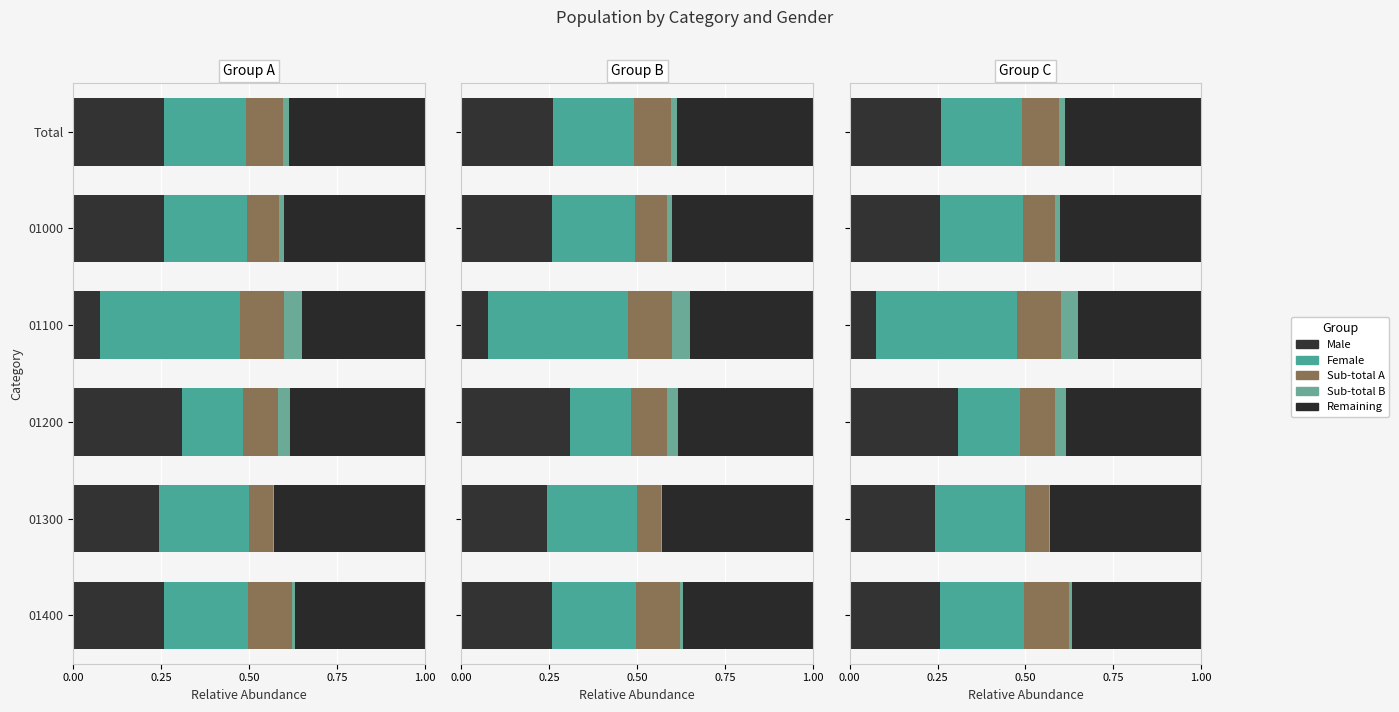

What are all the series names shown in the legend?

Male, Female, Sub-total A, Sub-total B, Remaining